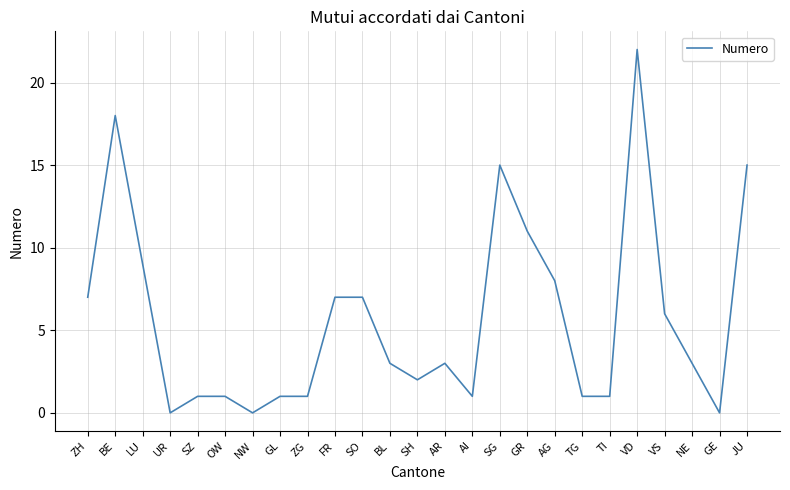

Is this an area chart (filled region under the line)?

No